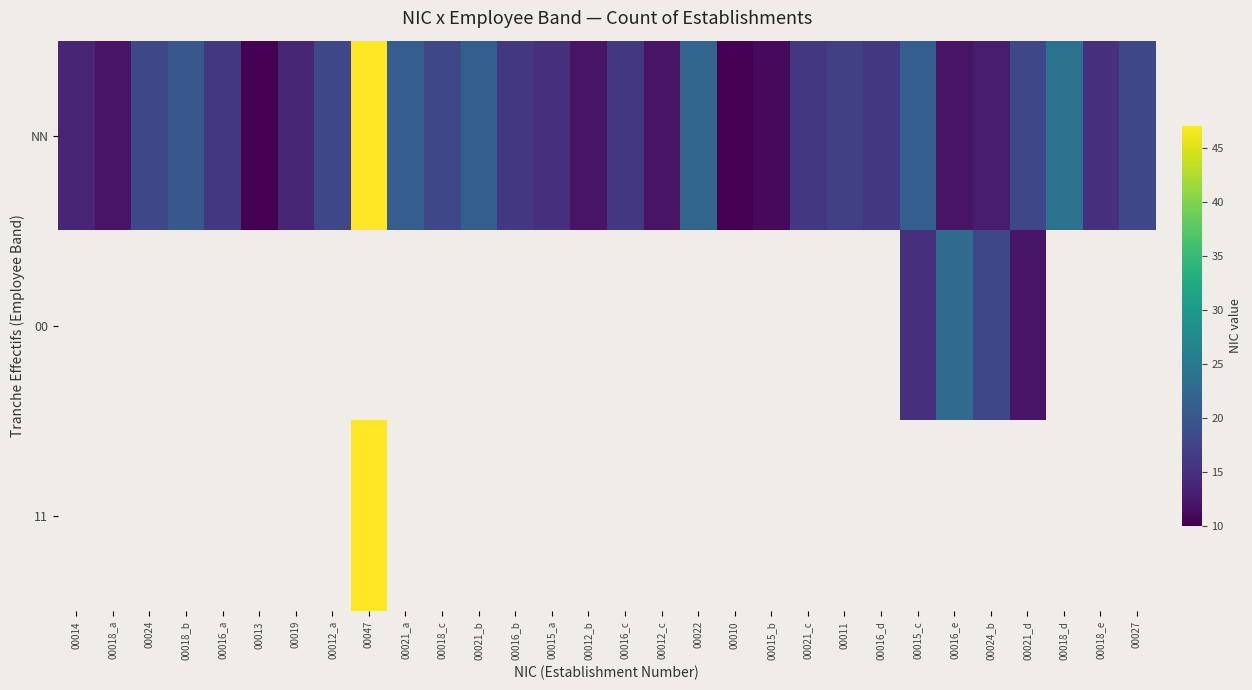

Which category has the highest value across all series?

00047